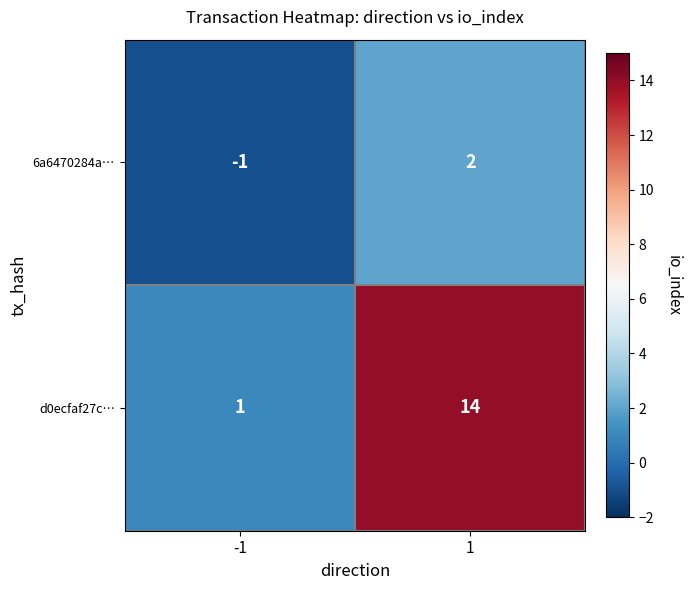

How many data points does each series have?

2